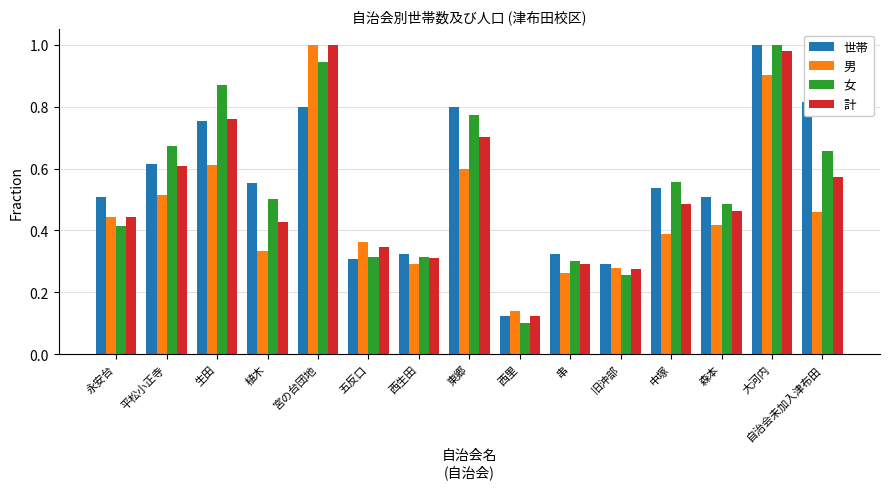

What is the sum of the 世帯 values at 東郷 and 永安台?

1.3